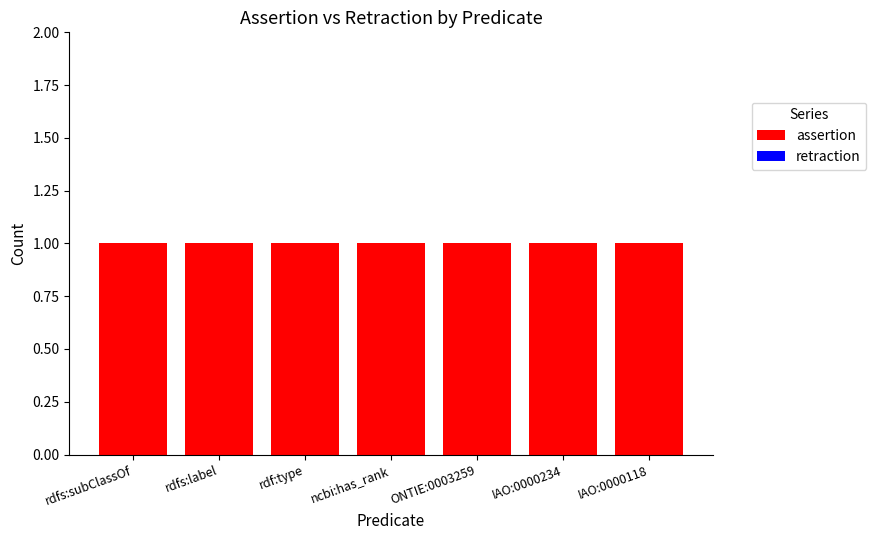

What is the spread (max minus min) of values at rdf:type?

1